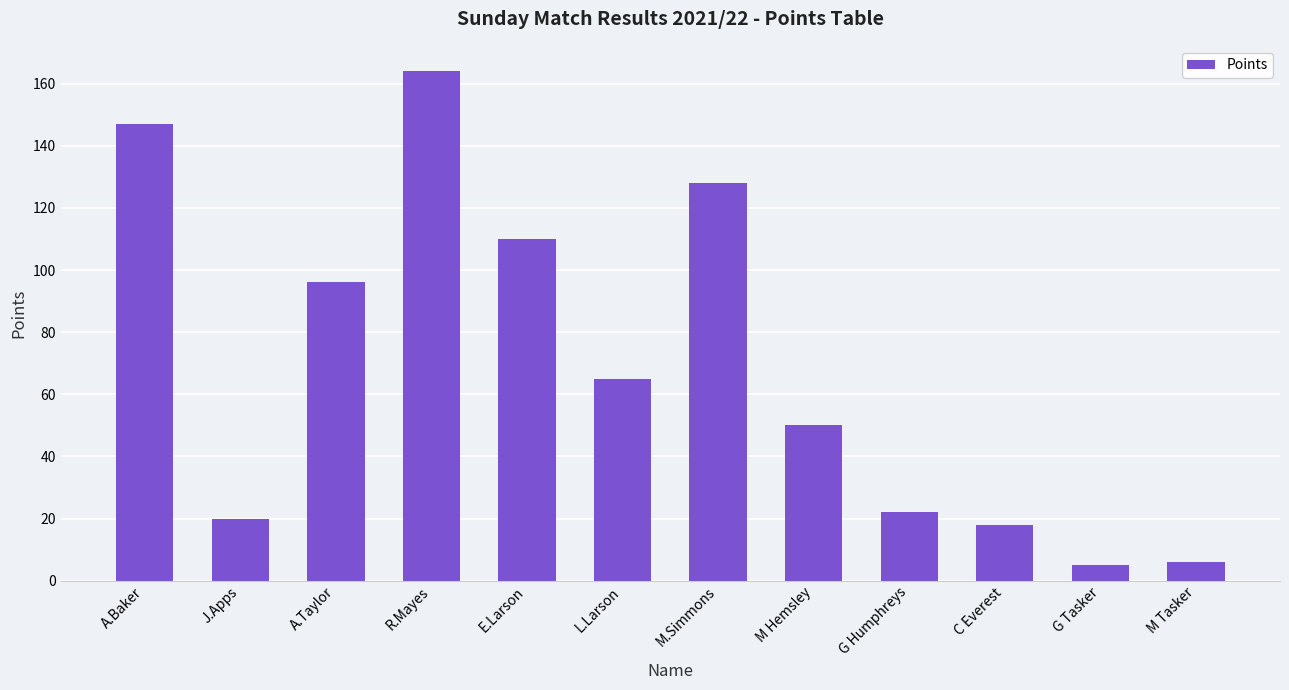

Does the chart contain stacked bars?

No